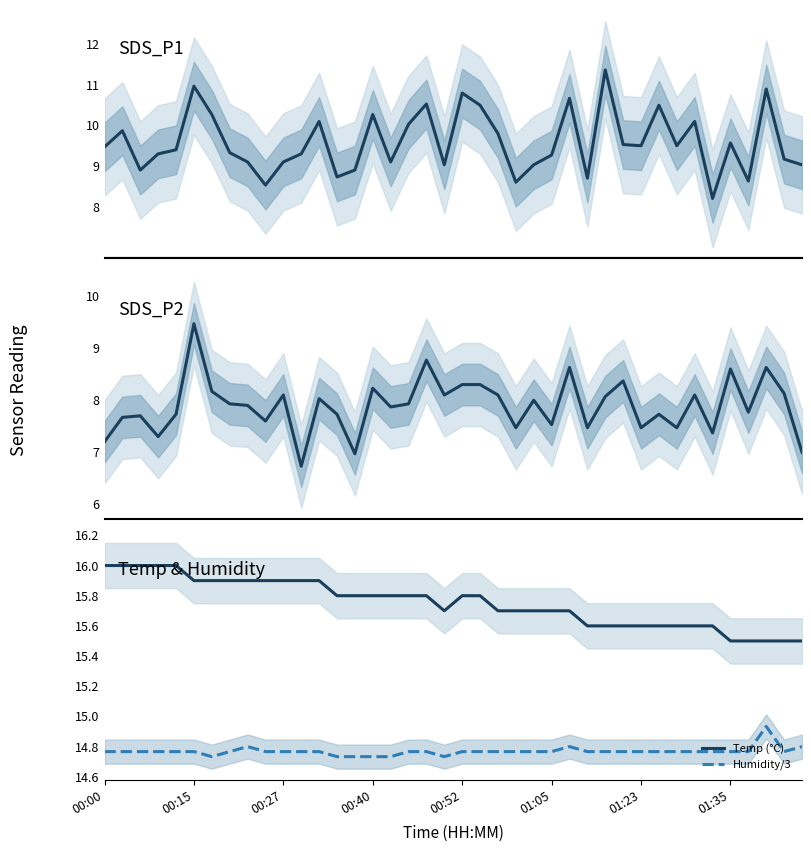

How many lines are shown in the chart?

4